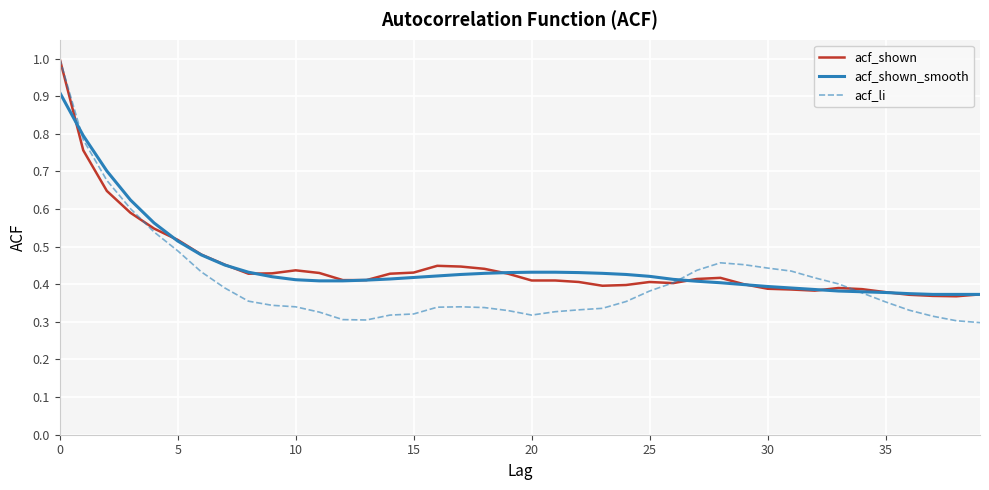

What is the greatest value displayed?

1.0